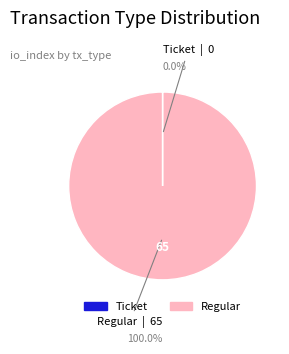

Which slice is the largest?

Regular